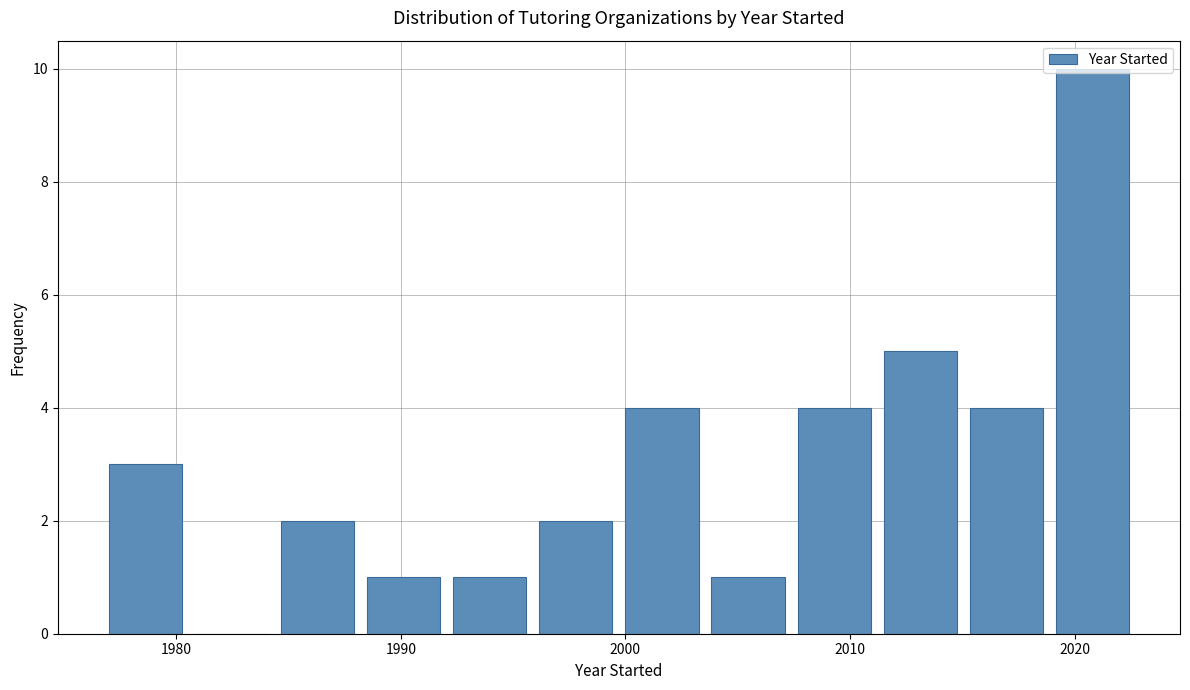

Read against the x-axis, roughly where is the centre of the tallest bar?

2021